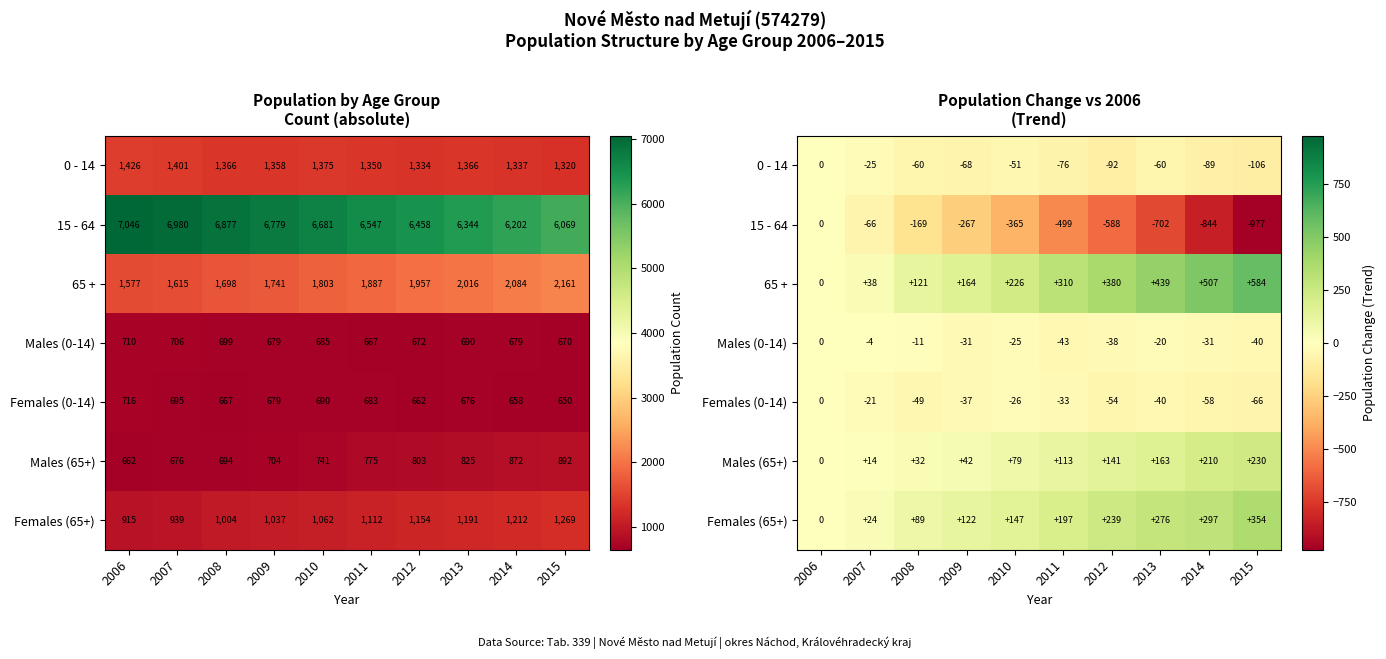

What is the smallest value displayed?

-977